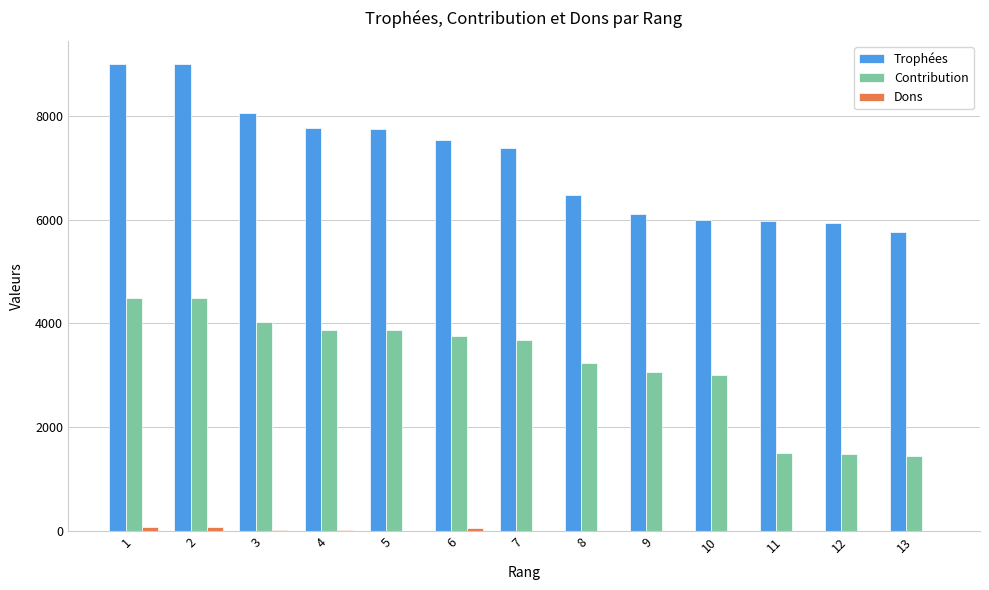

Are the bars grouped side by side (vs. stacked)?

Yes